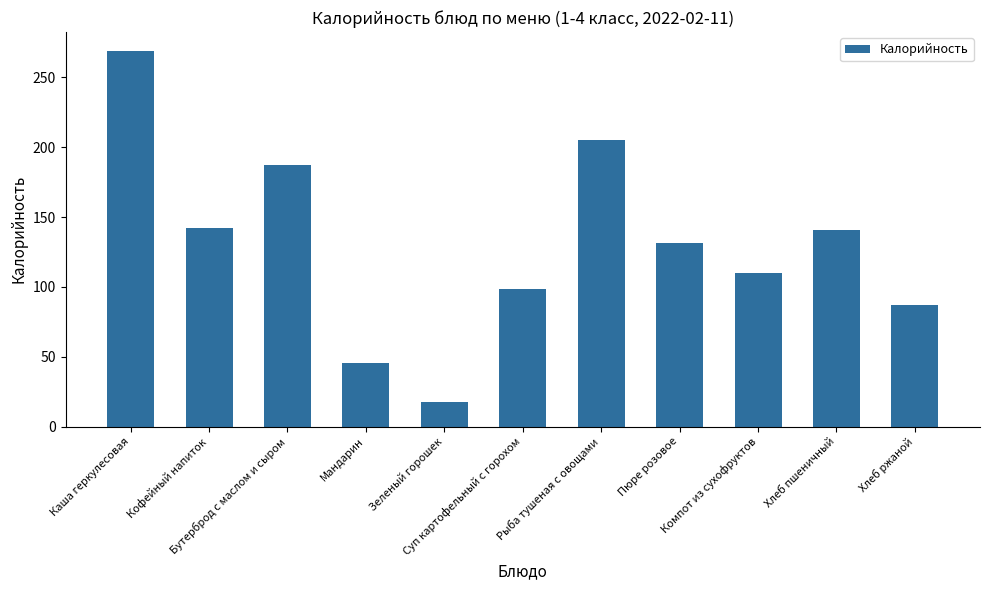

What is the smallest value displayed?

17.4